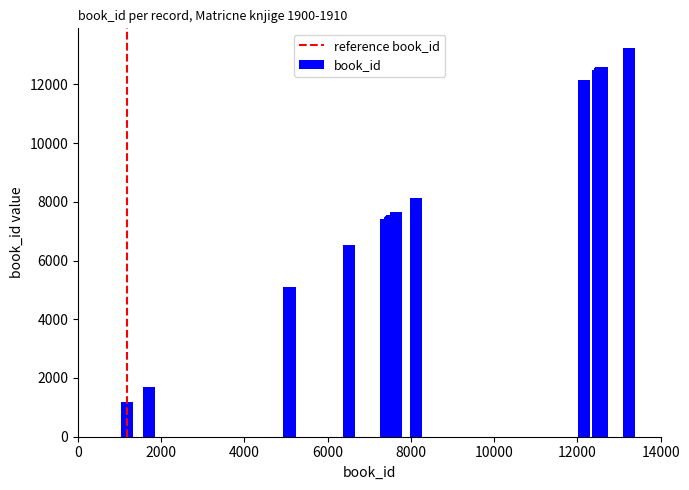

What is the difference between the maximum and minimum values?

12072